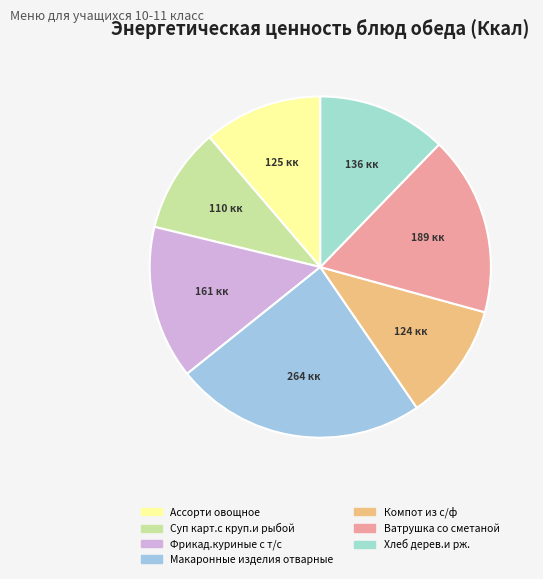

Does any single category account for the majority?

No